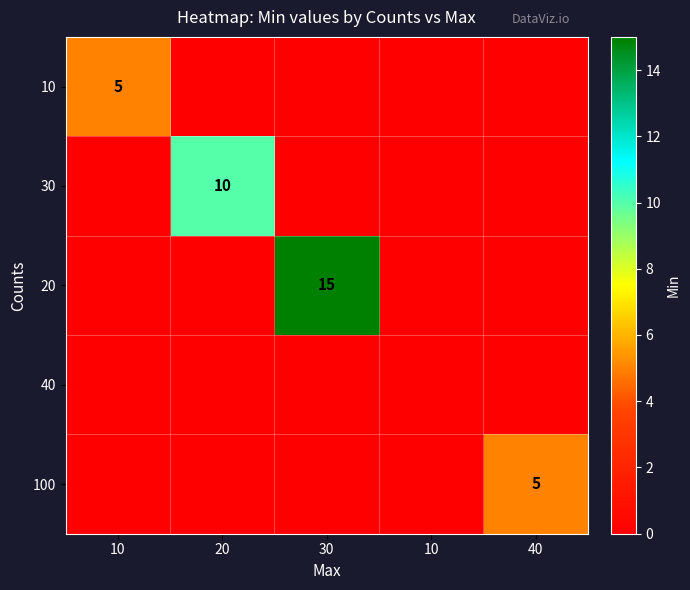

Is it true that 100 equals 8 at 40?

False